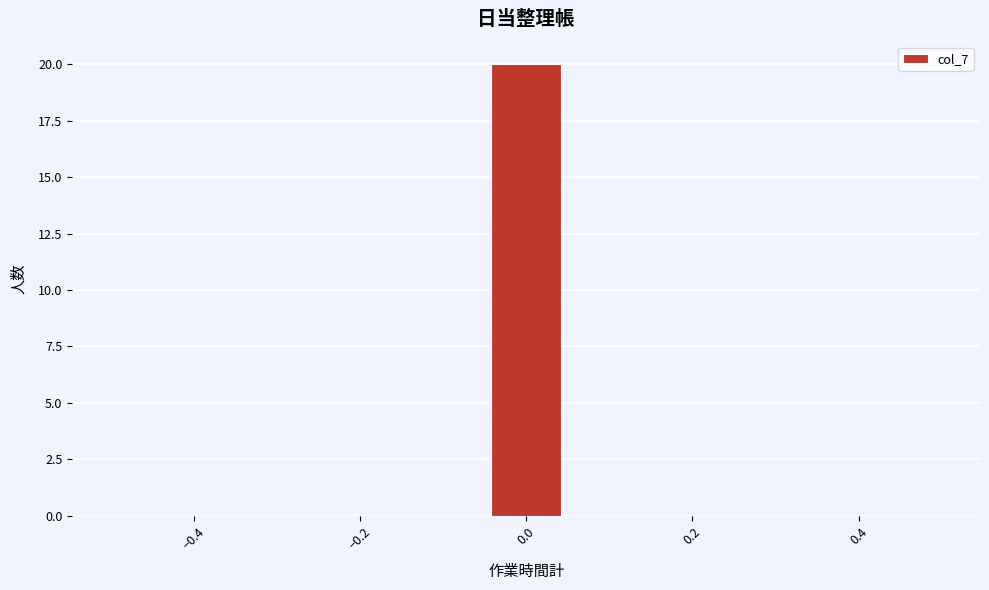

Which range on the x-axis has the tallest bar?

-0.04 to 0.04